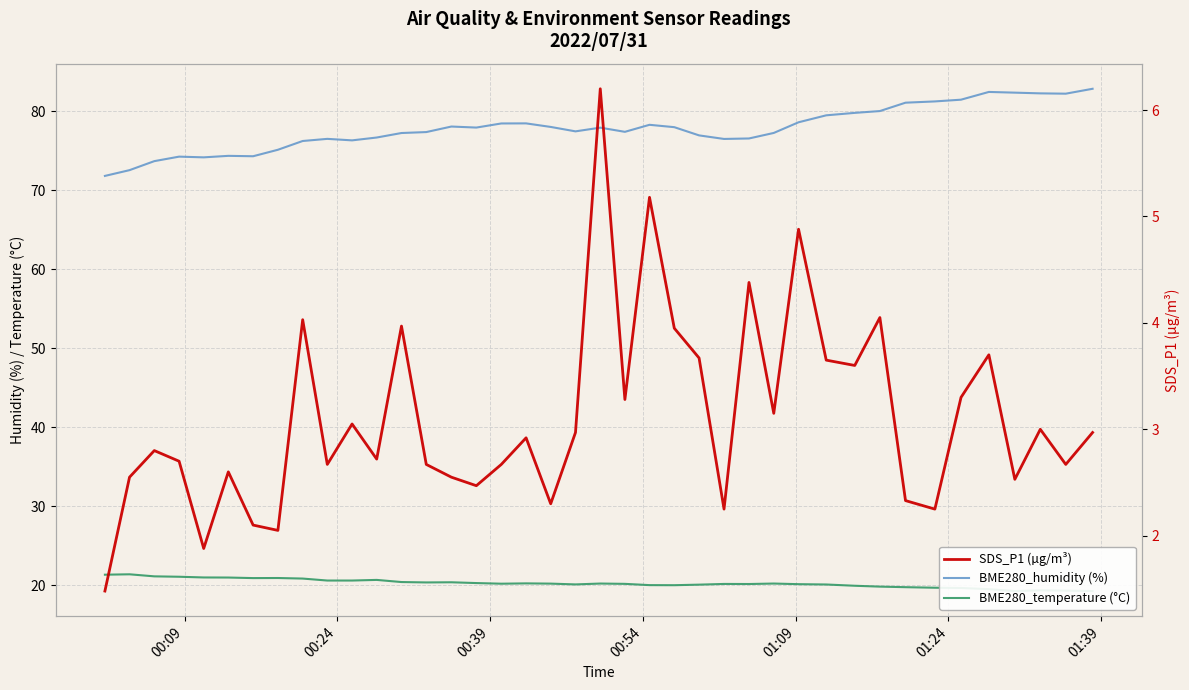

Which series has the largest total across all categories?

BME280_humidity (%)